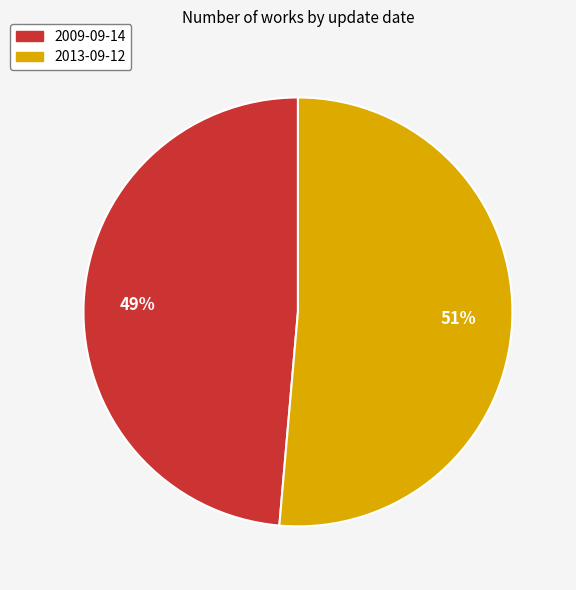

Count the number of slices in the pie.

2